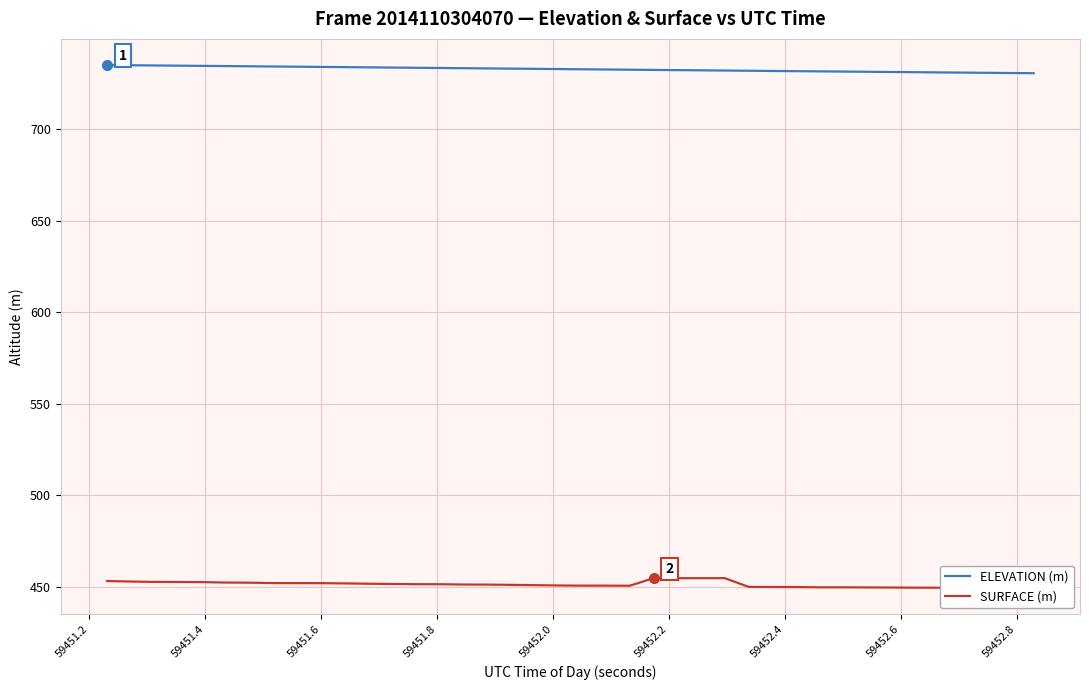

What is the highest value of the ELEVATION (m) series?

735.1